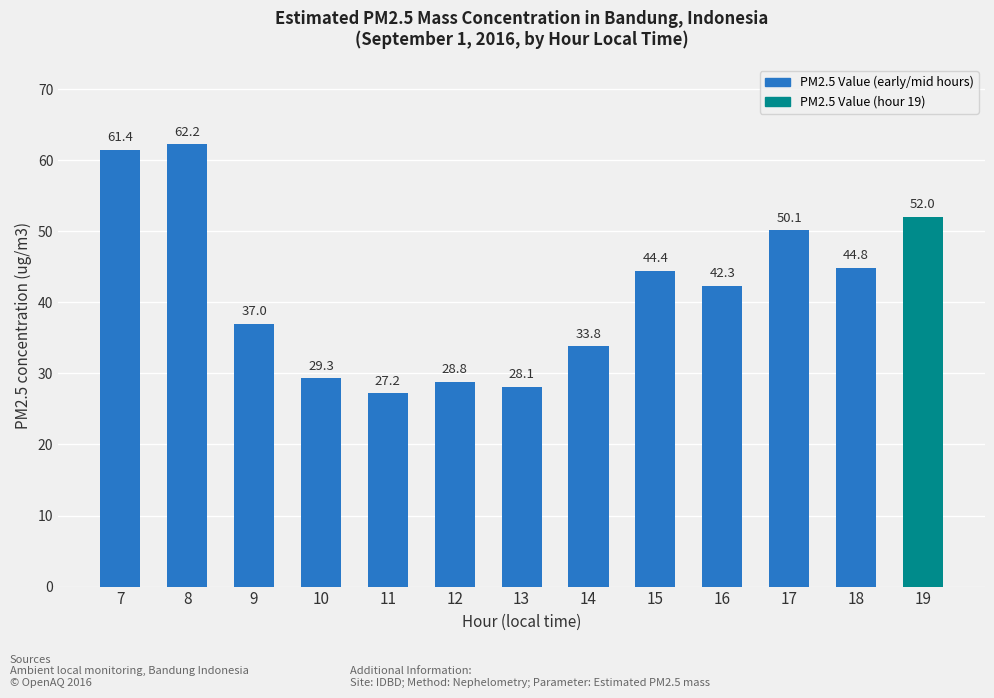

What is the value of the 7th bar from the left?

28.1